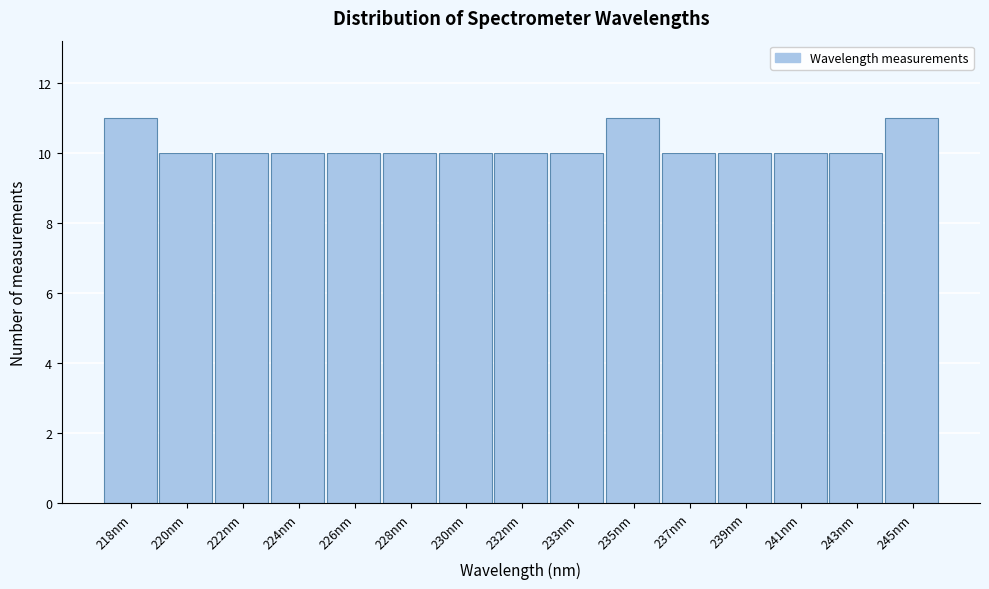

Reading right to left, what are all the values shown in this chart?

245nm=11	243nm=10	241nm=10	239nm=10	237nm=10	235nm=11	233nm=10	232nm=10	230nm=10	228nm=10	226nm=10	224nm=10	222nm=10	220nm=10	218nm=11